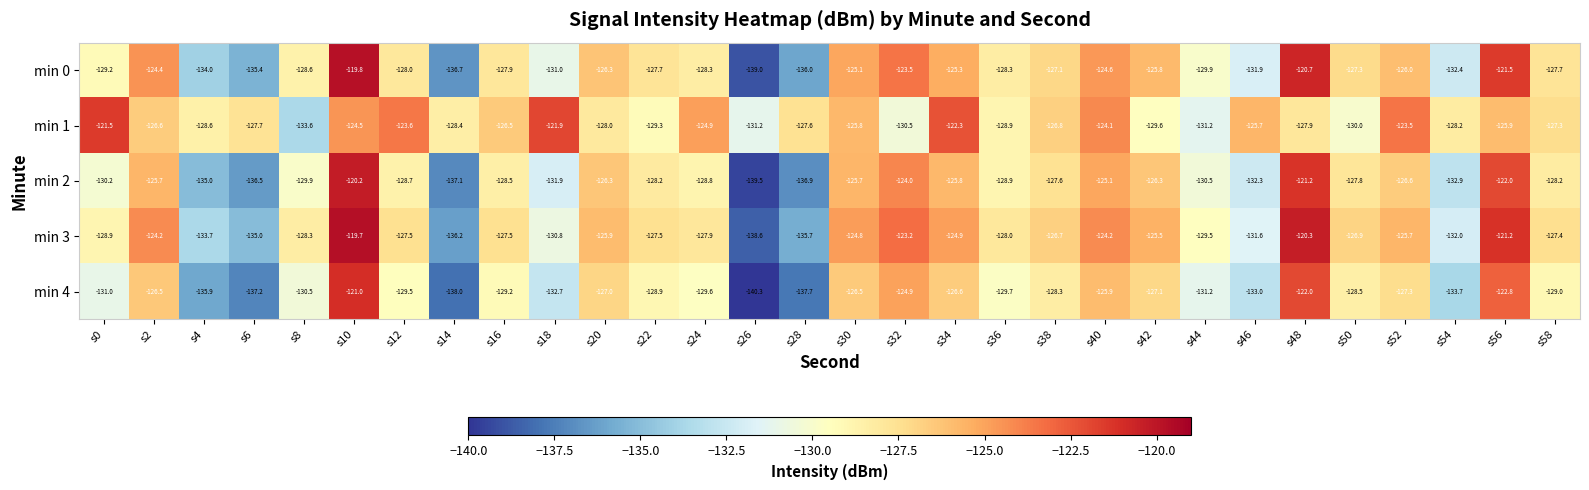

What is the difference between the highest and lowest values at s26?

9.1